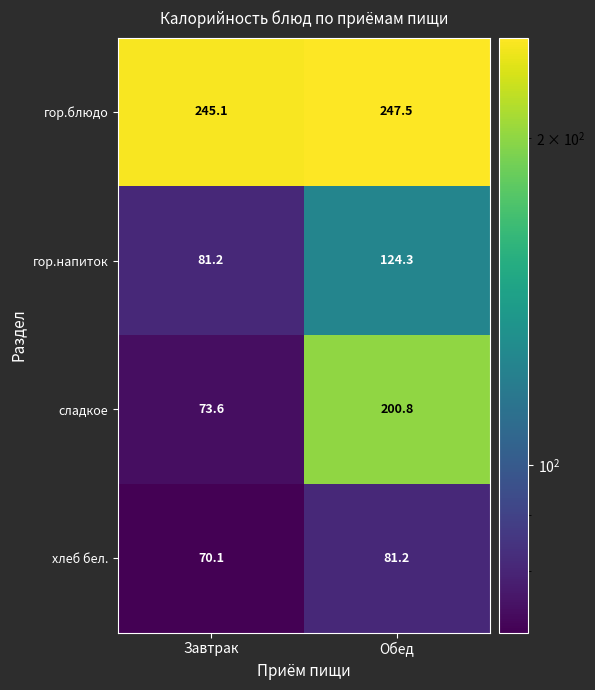

Reading right to left, extract all data points from this chart.

гор.блюдо: 247.5	245.1
гор.напиток: 124.3	81.2
сладкое: 200.8	73.6
хлеб бел.: 81.2	70.1